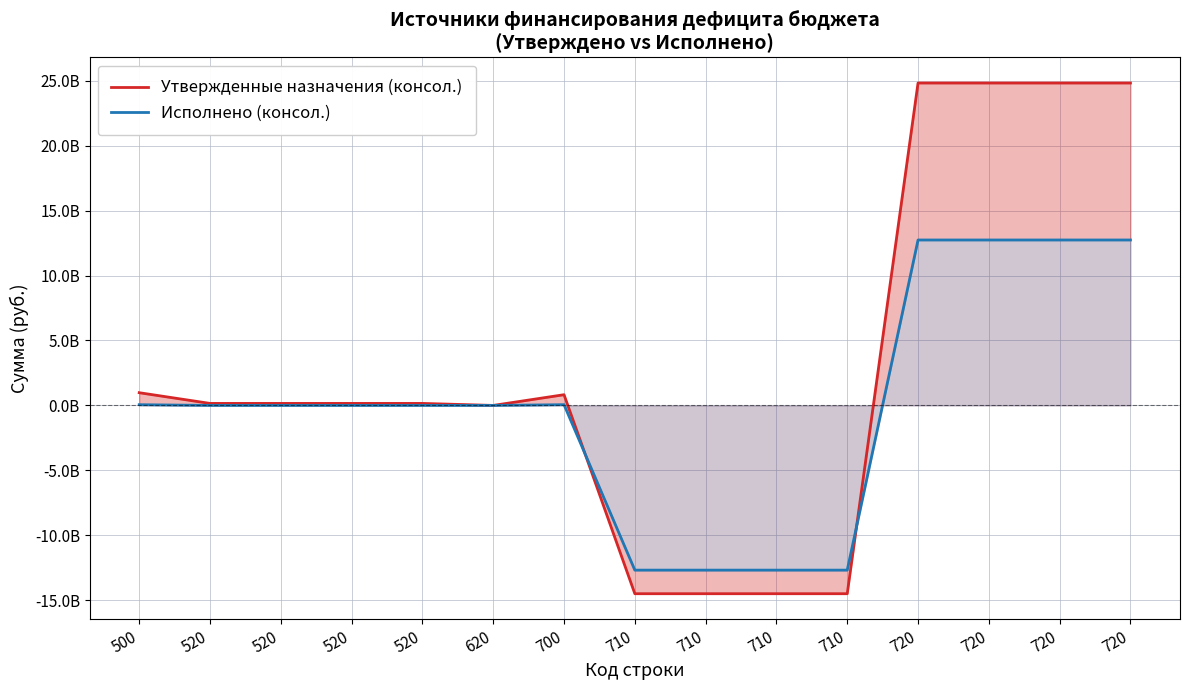

Does the chart have visible grid lines?

Yes